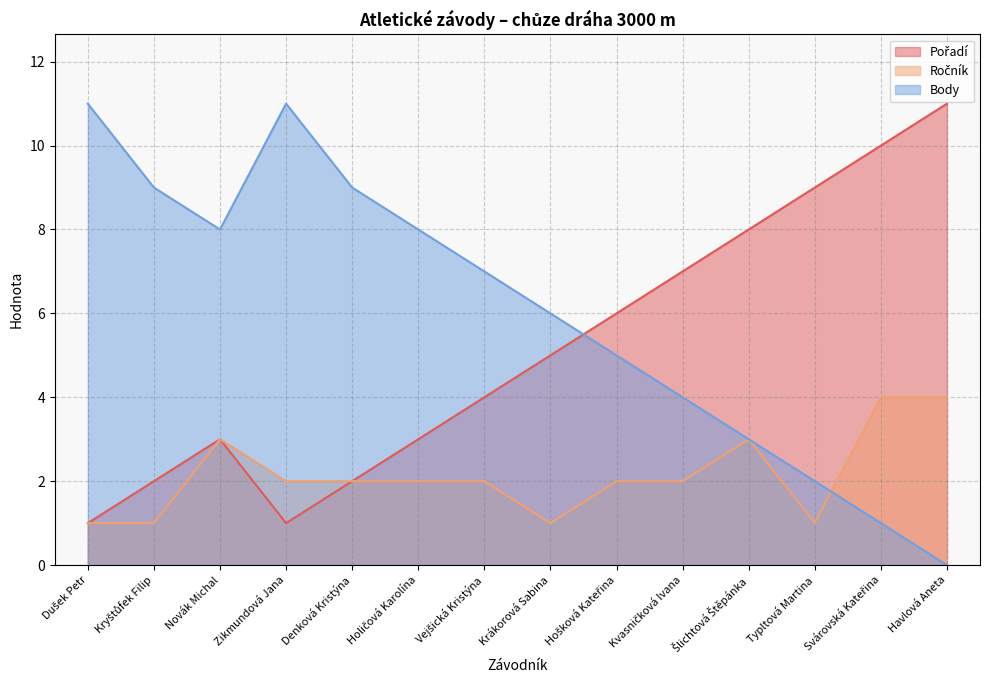

Which series has the largest total across all categories?

Body